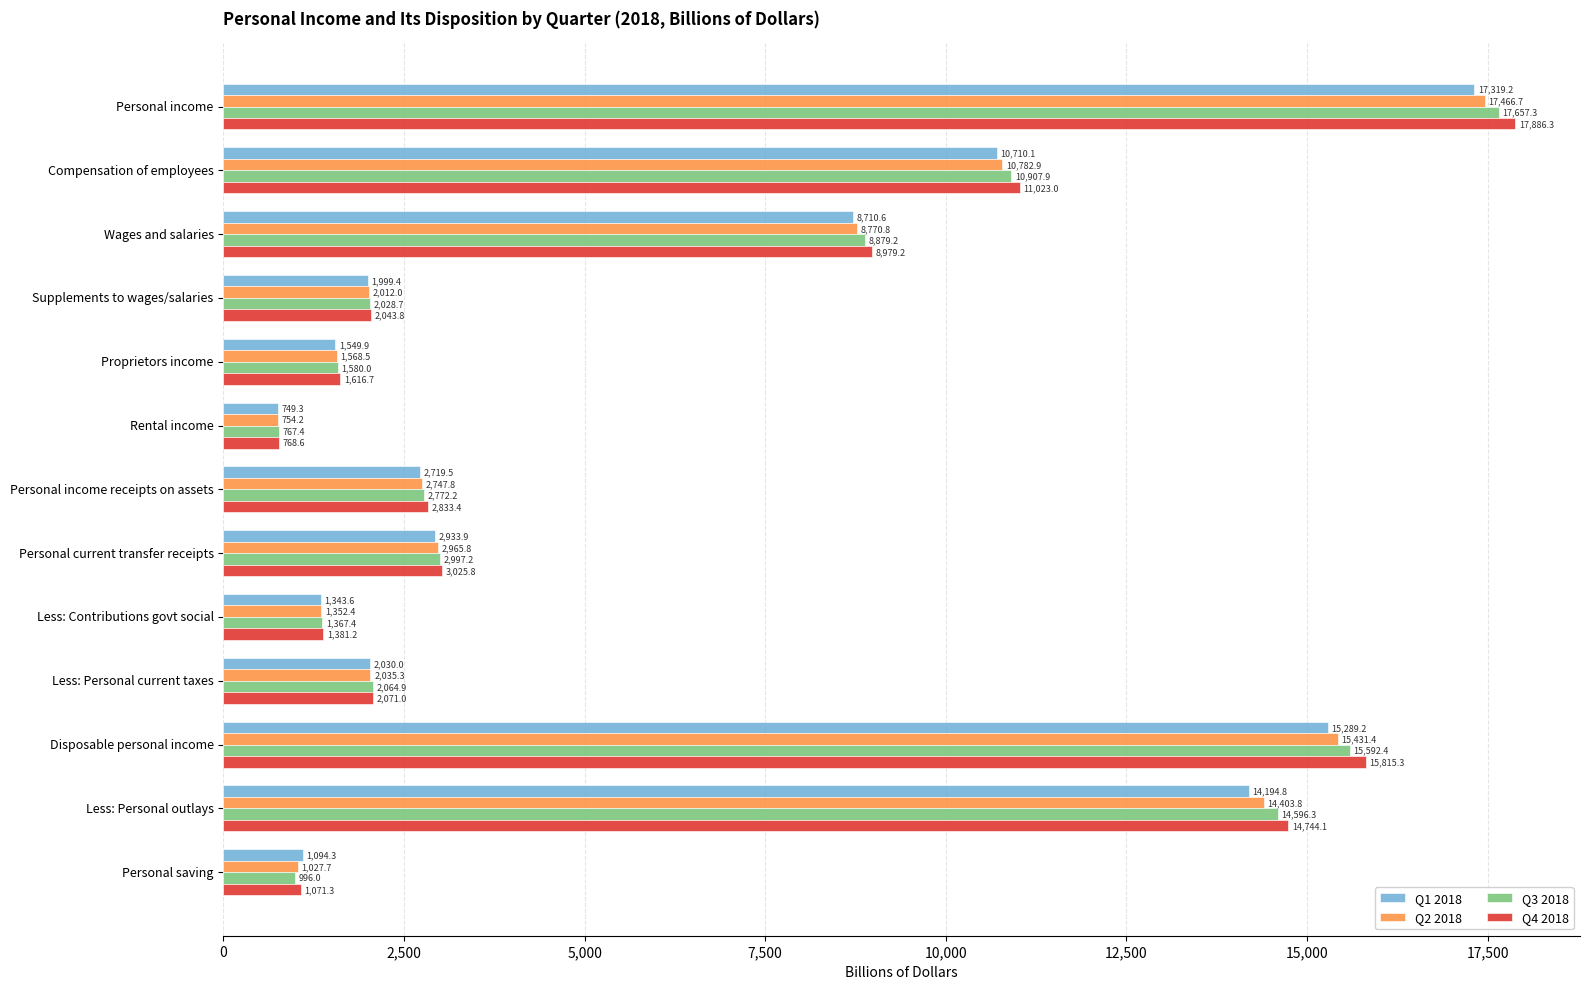

How many data points in Q2 2018 are less than 2747?

6